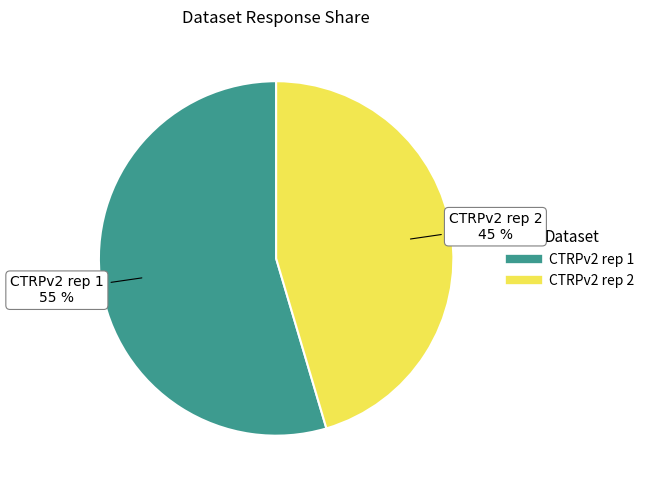

Combined, do CTRPv2 rep 2 and CTRPv2 rep 1 account for over 50%?

Yes